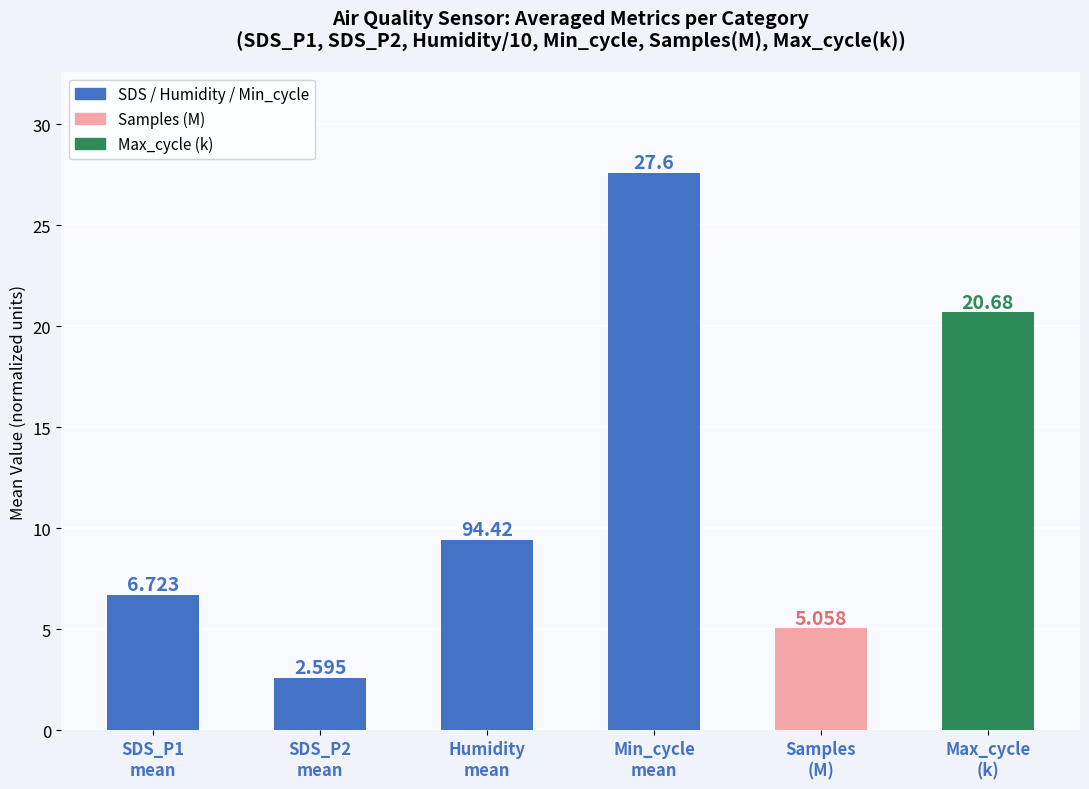

What is the difference between the maximum and minimum values?

25.0